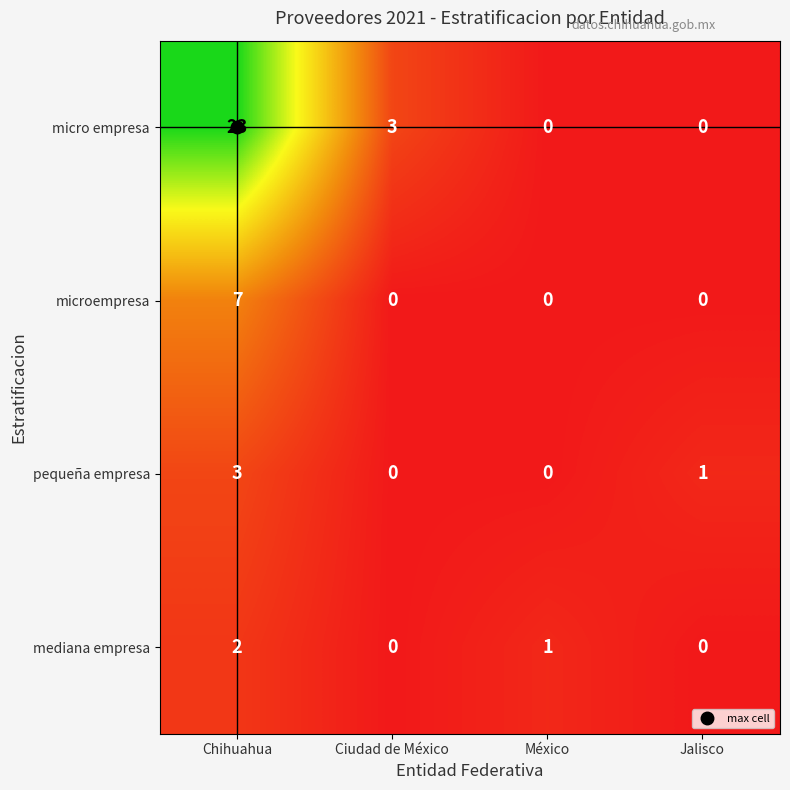

What is the difference between the maximum and minimum values in the pequeña empresa series?

3